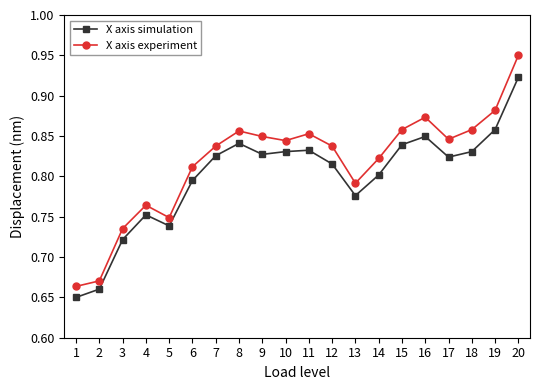

At which label does X axis experiment reach its peak?

20